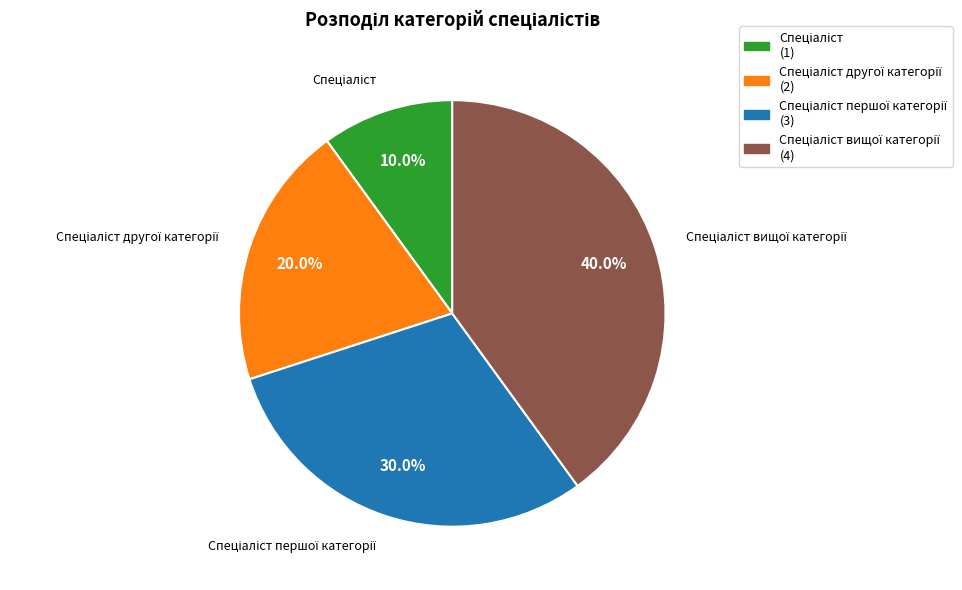

Count the number of slices in the pie.

4